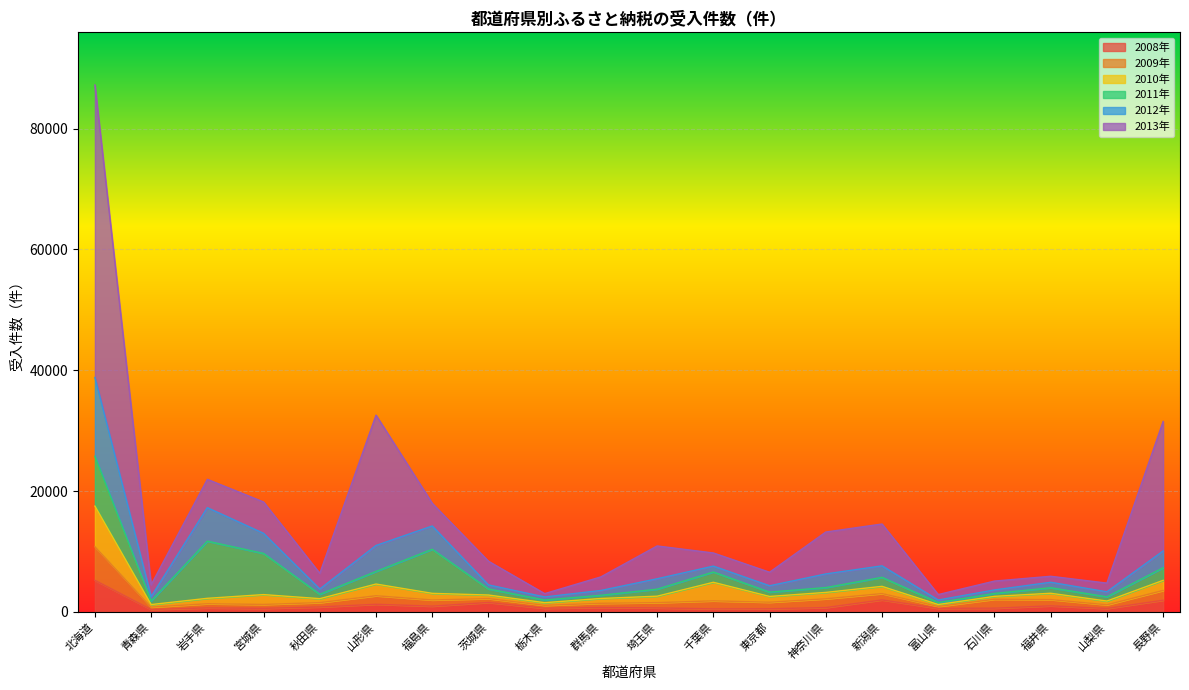

List the labels in order of 2010年 value, smallest first.

富山県, 青森県, 栃木県, 石川県, 茨城県, 山梨県, 秋田県, 群馬県, 岩手県, 東京都, 福井県, 神奈川県, 埼玉県, 福島県, 新潟県, 宮城県, 長野県, 山形県, 千葉県, 北海道